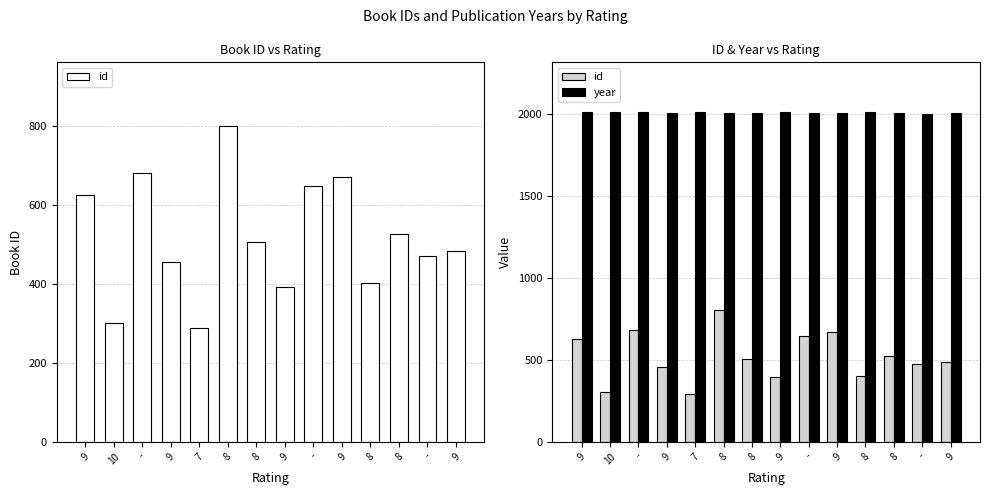

What is the minimum value shown in the chart?

289